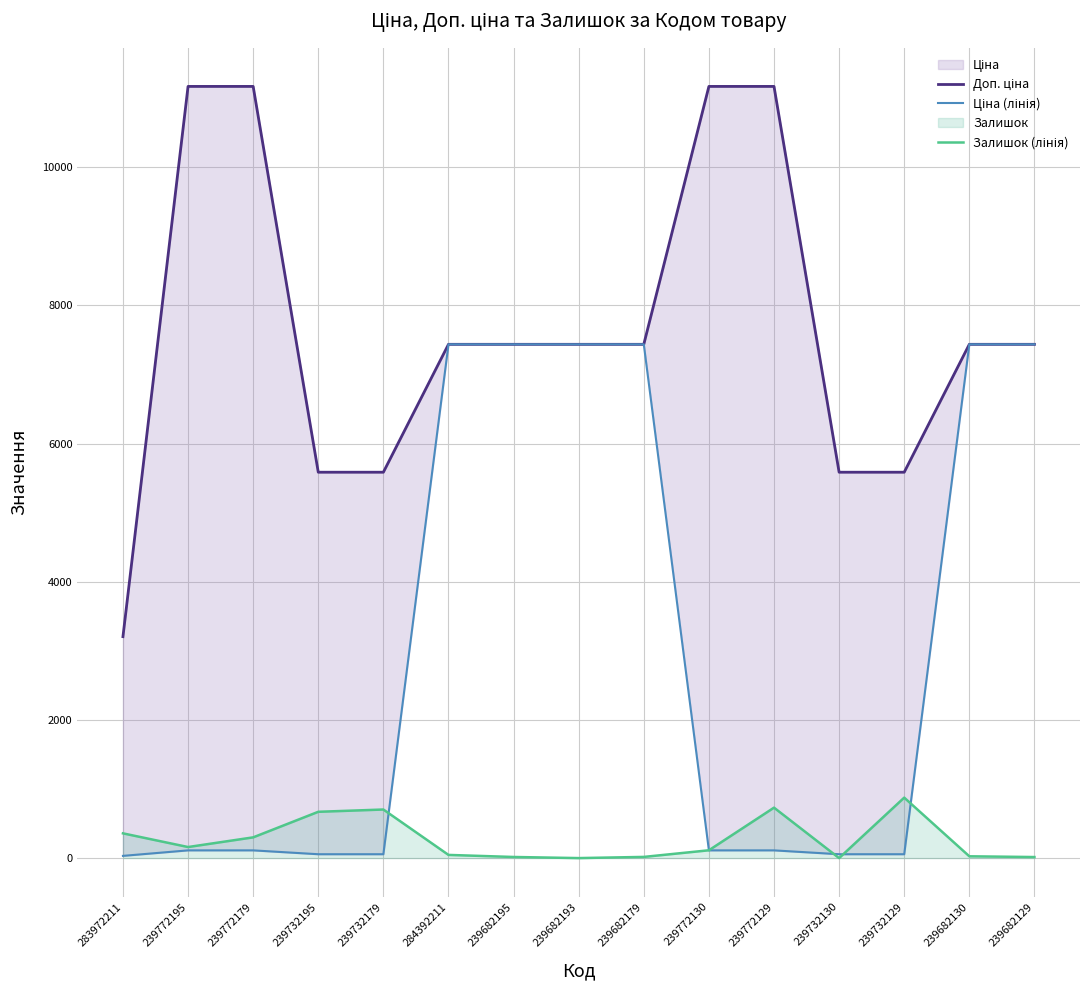

What is the difference between the second highest and minimum values in the Ціна (лінія) series?

7404.1